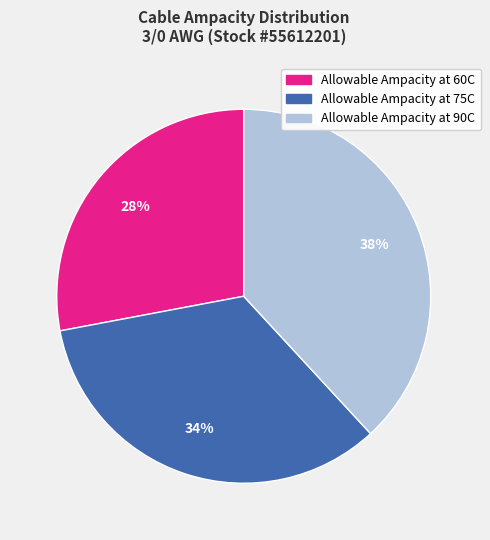

What percentage is the Allowable Ampacity at 60C slice, to the nearest percent?

28%